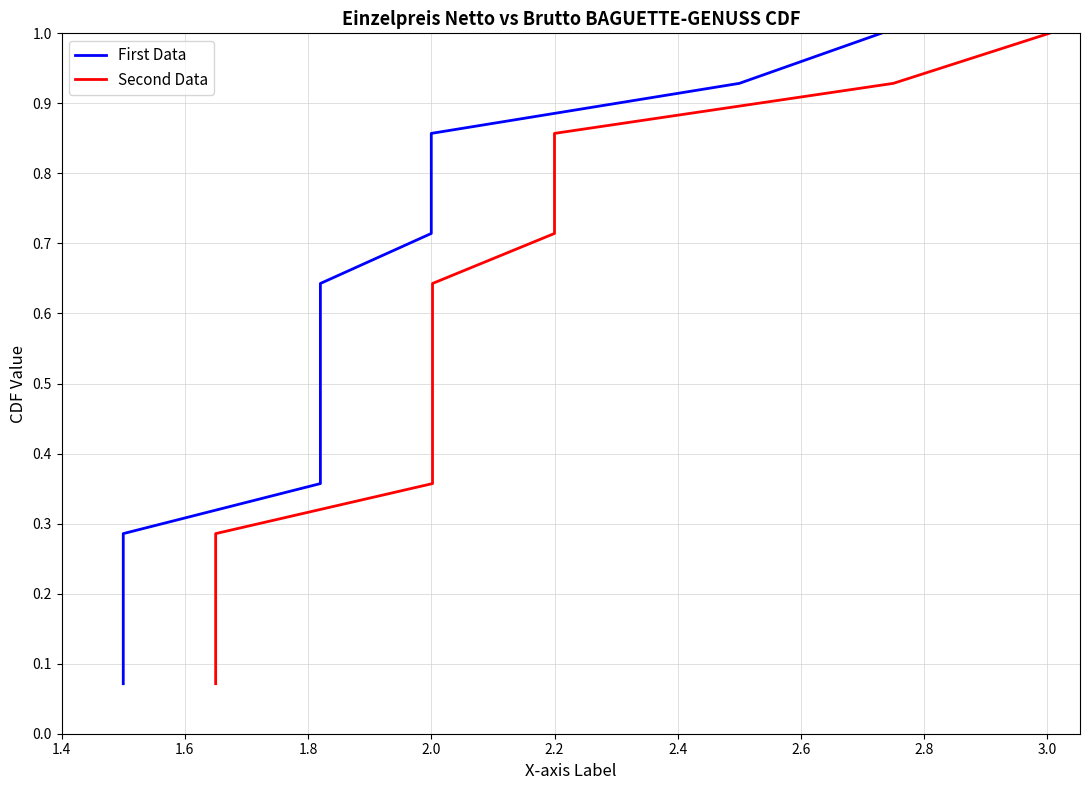

What is the difference between the Second Data values at 2.2 and 2.0?

0.1